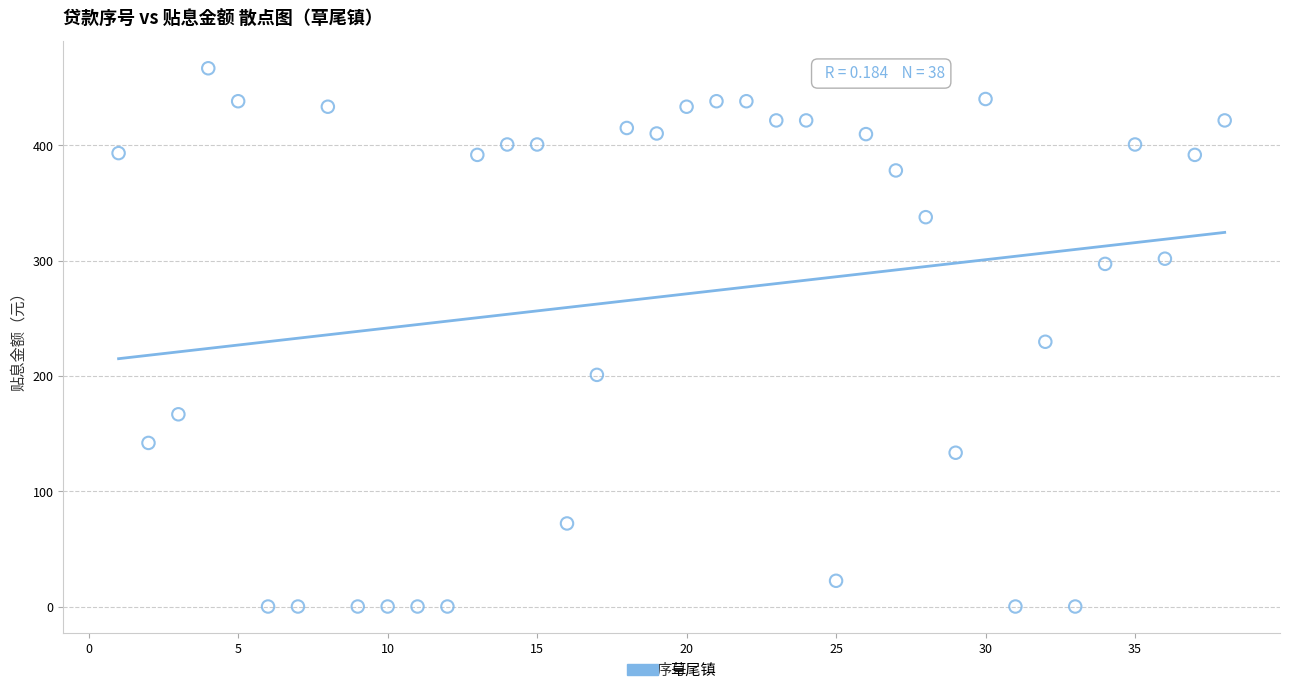

What is the range of X values (max minus min)?

37.0